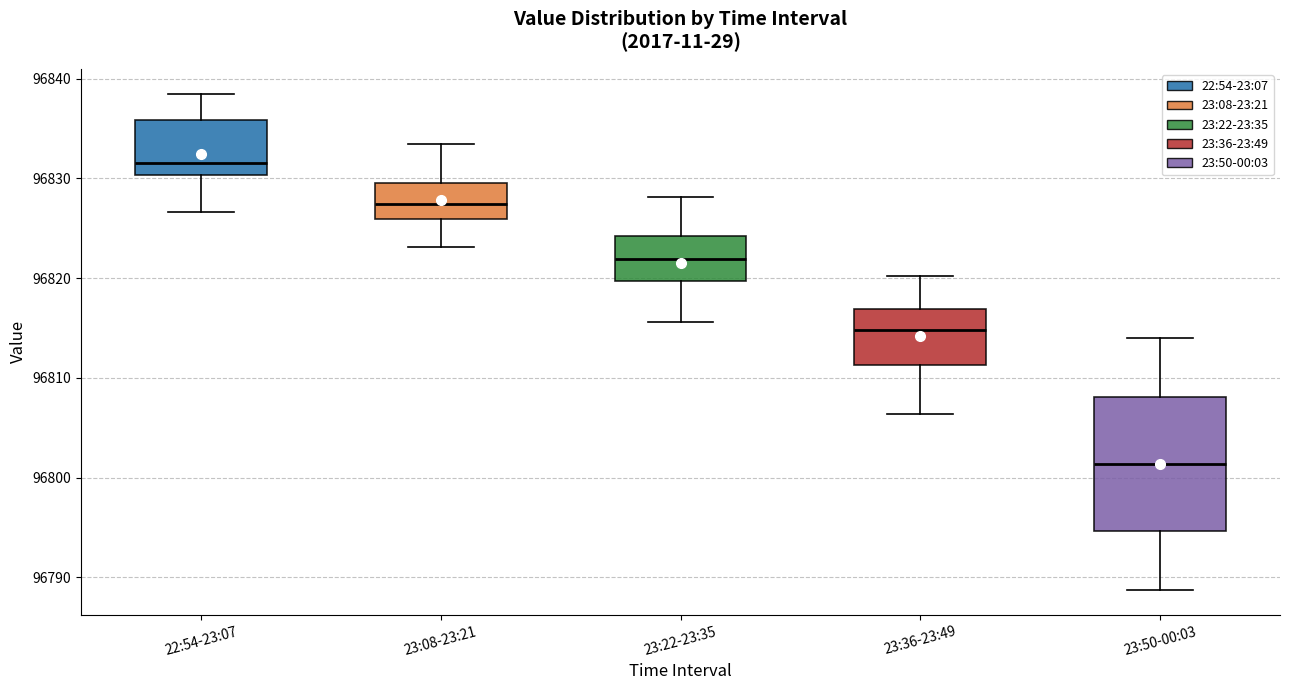

Which box's median line is the highest?

22:54-23:07